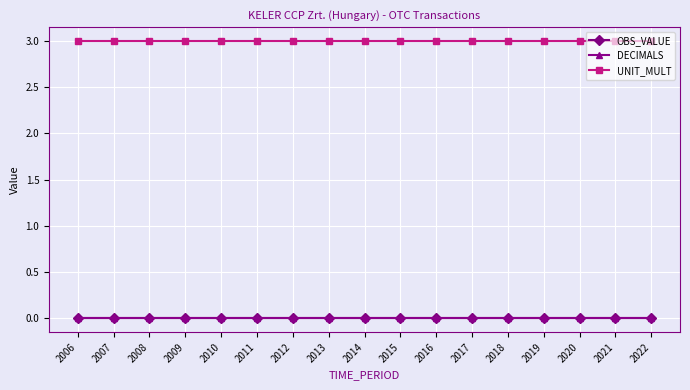

Does the chart display data point markers on the line(s)?

Yes